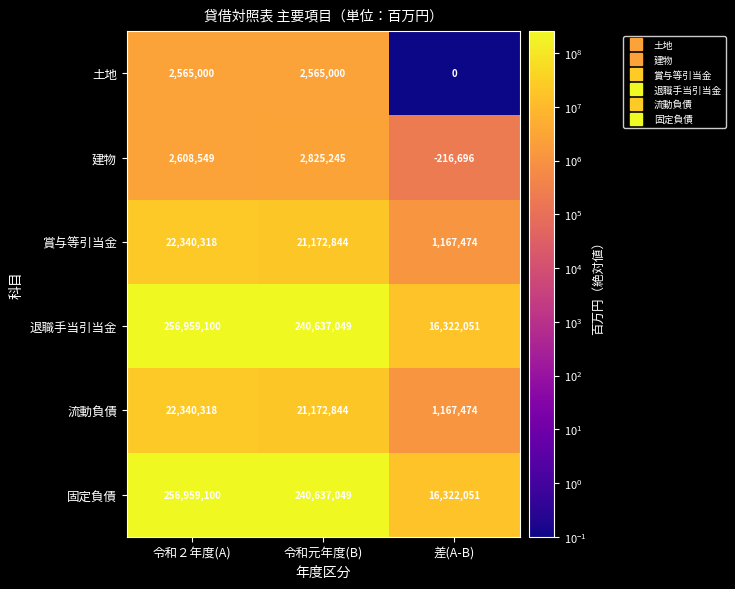

What is the difference between the highest and lowest values at 令和元年度(B)?

238072049